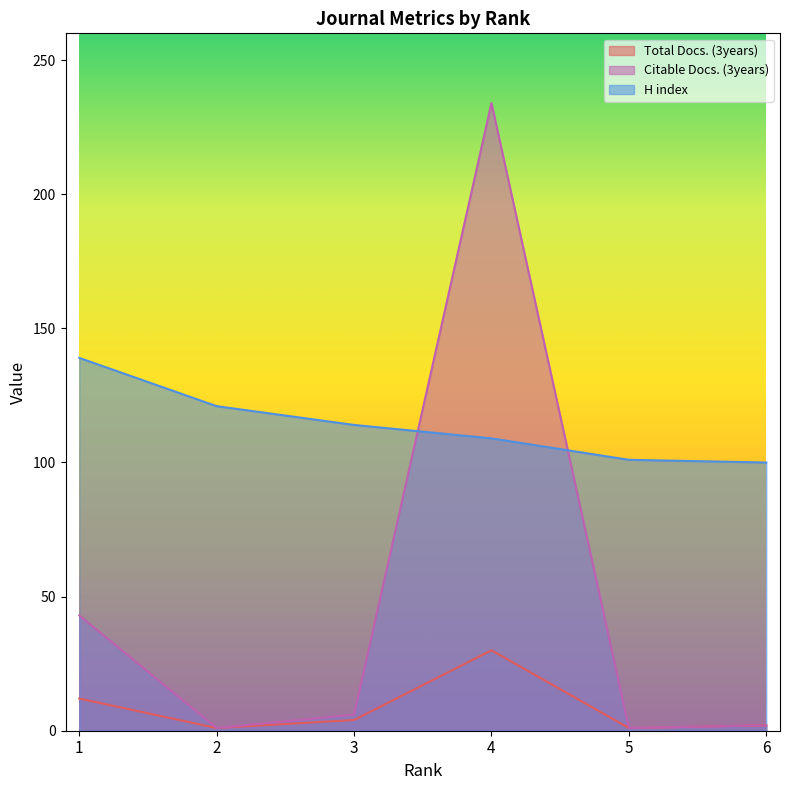

What are all the series names shown in the legend?

Total Docs. (3years), Citable Docs. (3years), H index